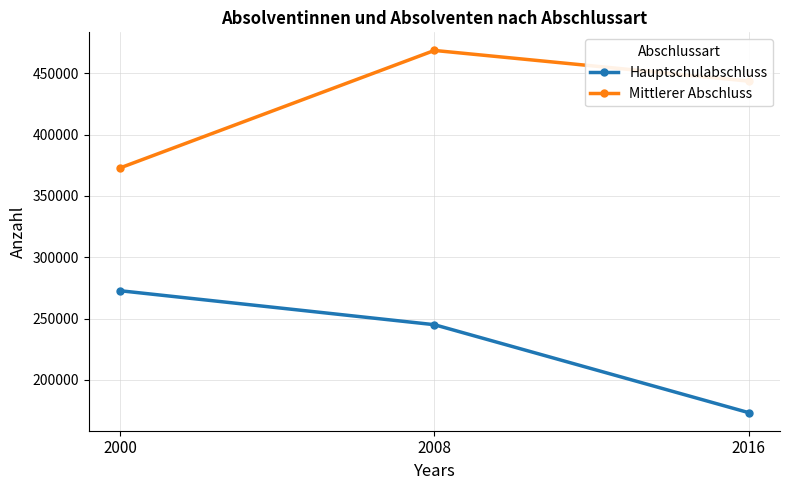

What is the spread (max minus min) of values at 2016?

270237